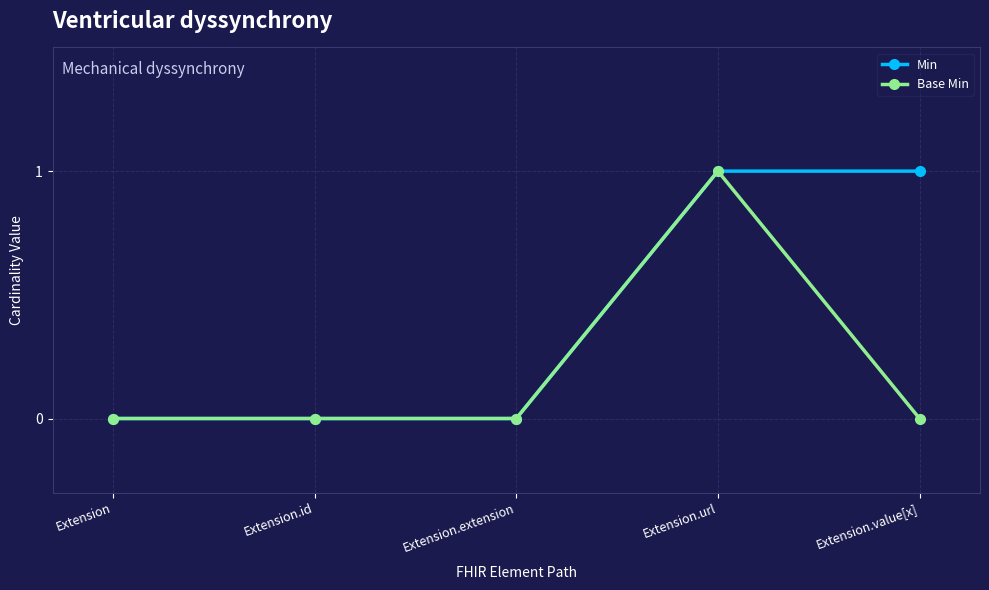

What is the difference between the Base Min values at Extension and Extension.url?

1